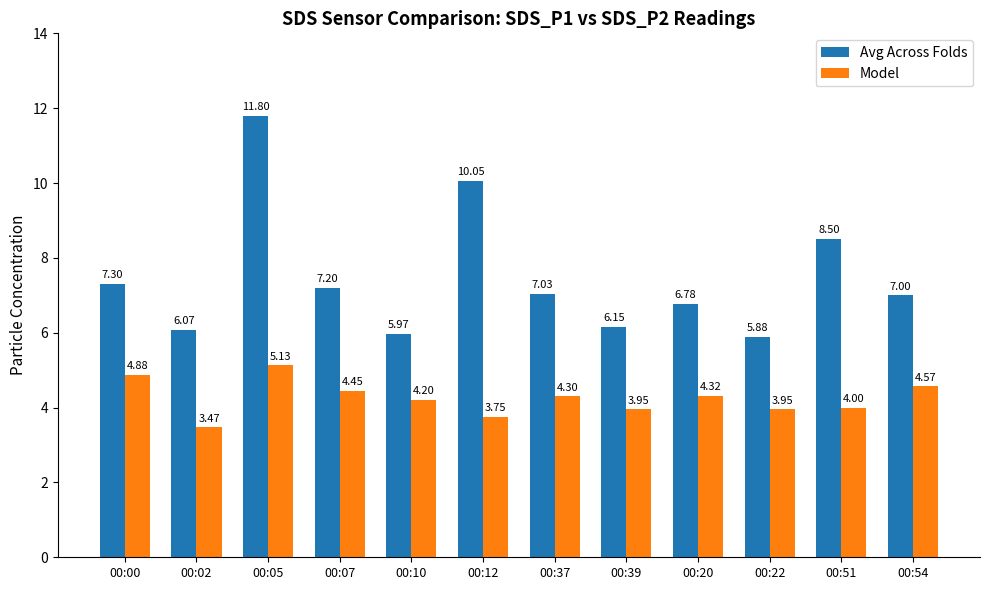

Rank the series by their average value, from highest to lowest.

Avg Across Folds, Model